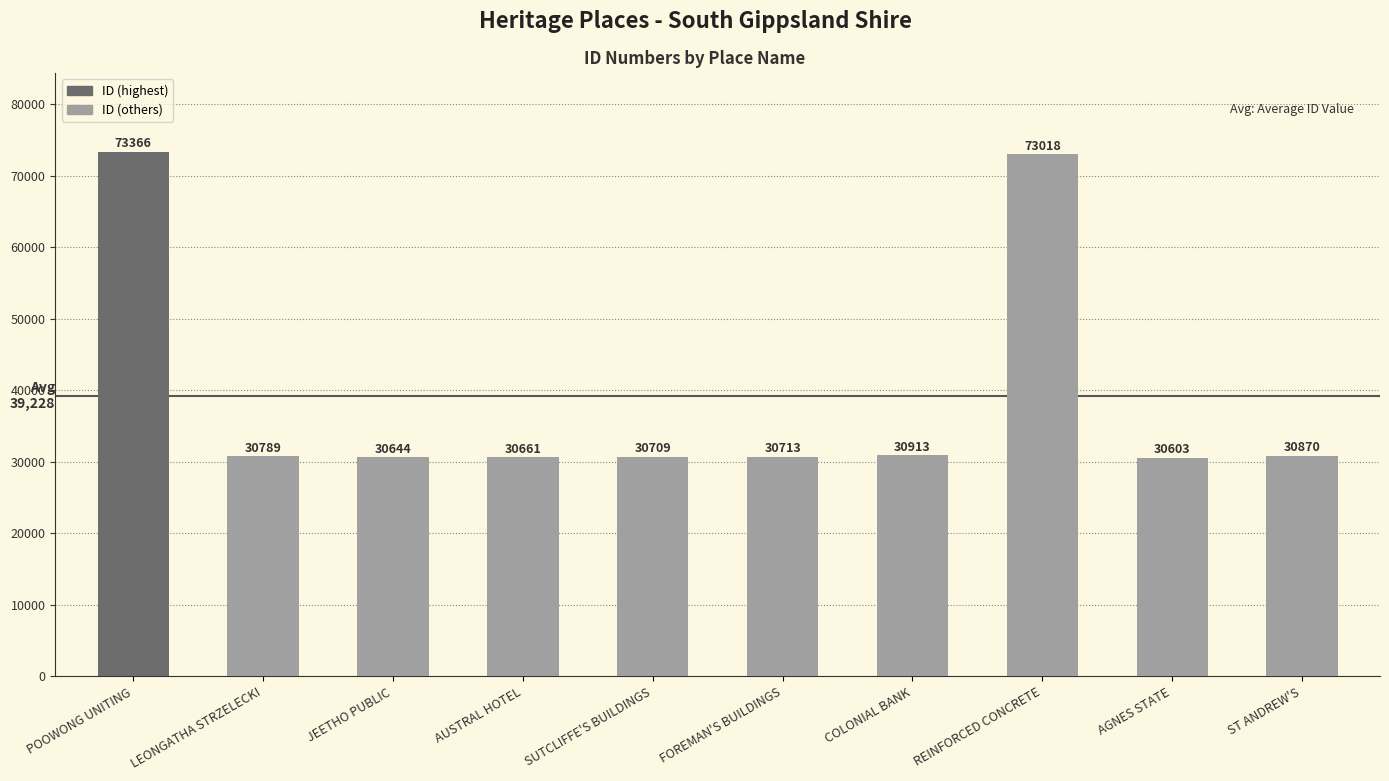

Is it true that the value at AUSTRAL HOTEL is 16277?

False